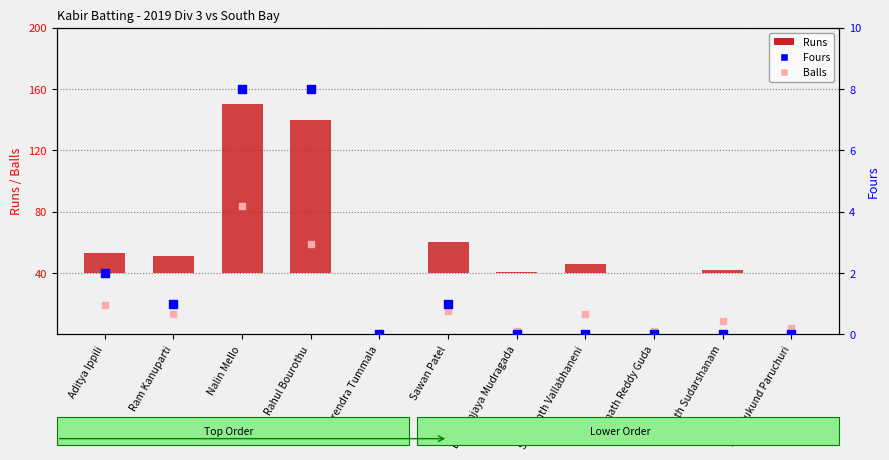

Which series has the widest spread of Y values?

Runs